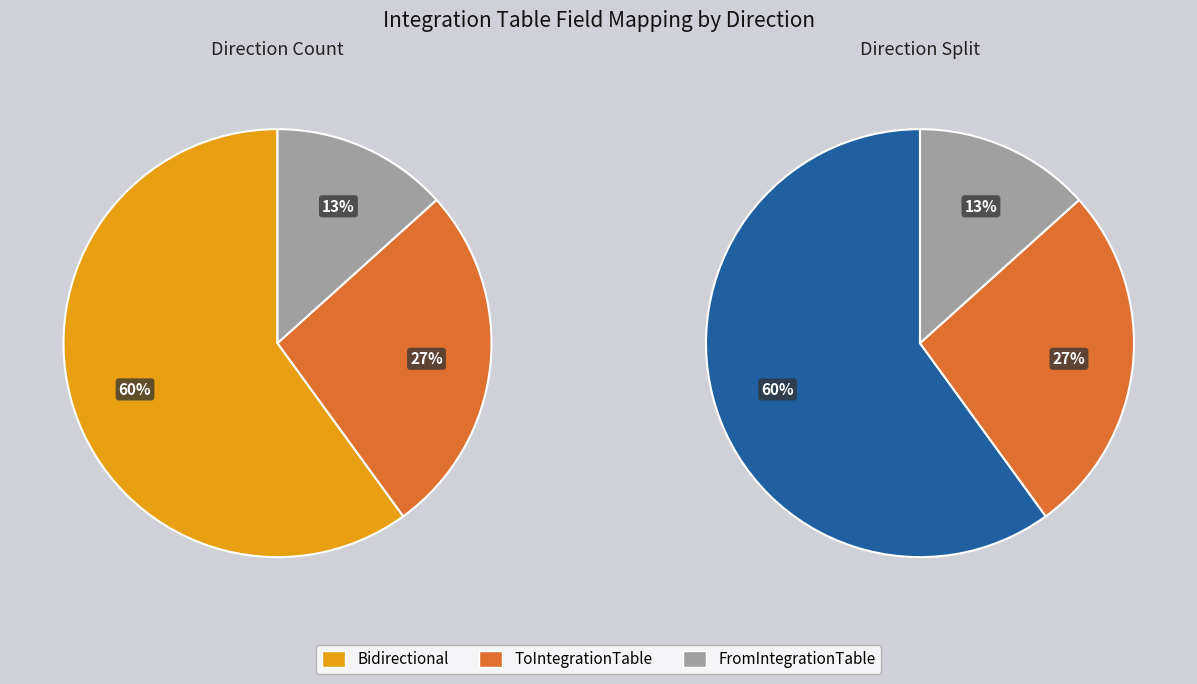

Which category has the smallest portion of the pie?

FromIntegrationTable